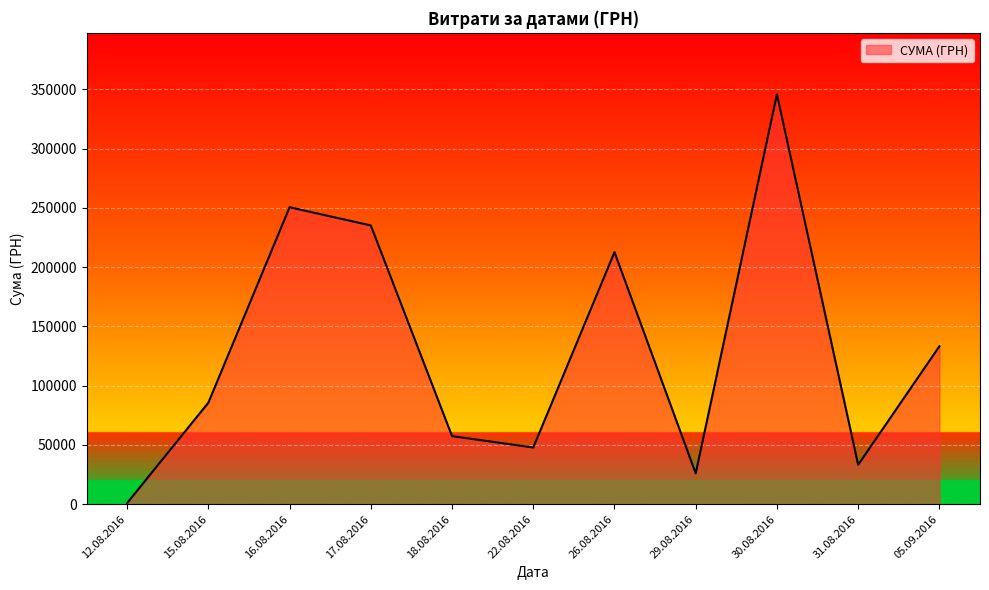

Which label corresponds to the largest value in the chart?

30.08.2016